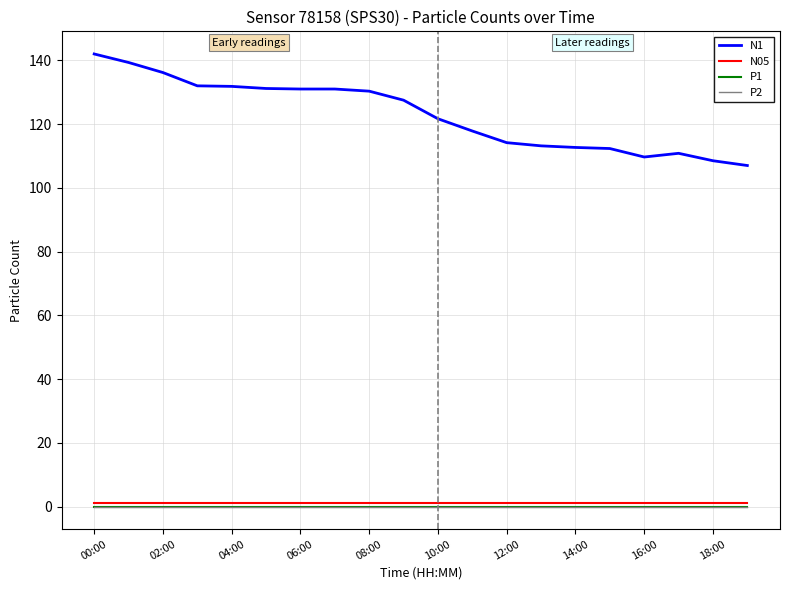

Does the chart have visible grid lines?

Yes